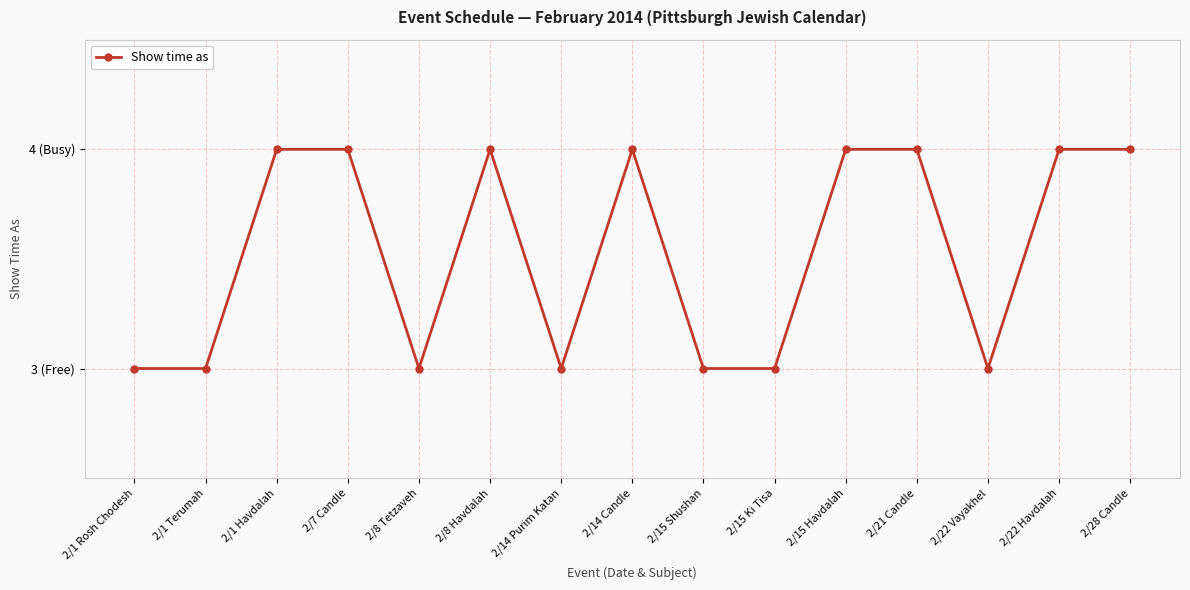

Does the chart have visible grid lines?

Yes